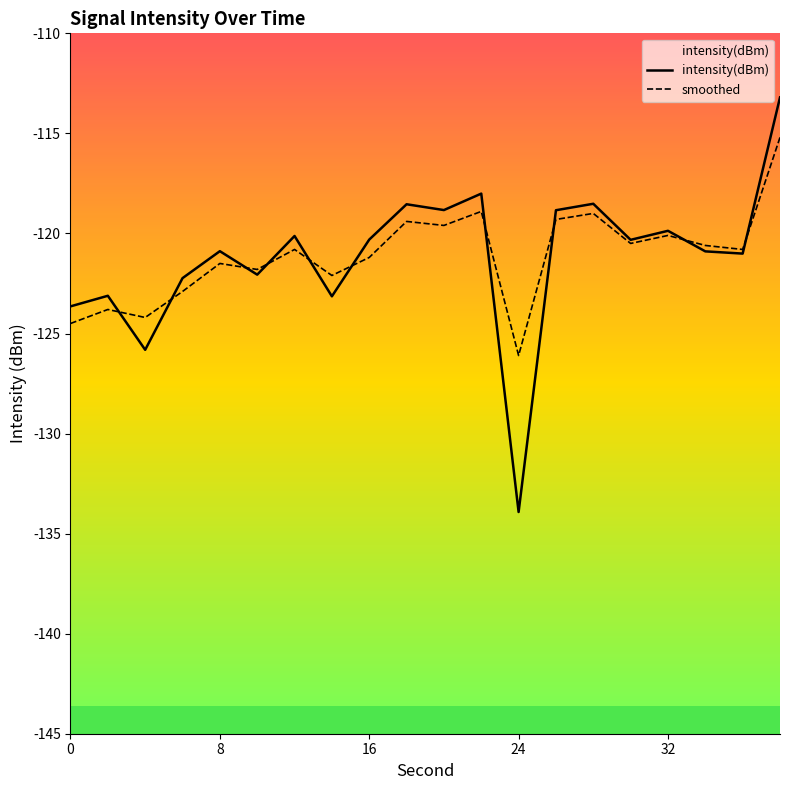

The intensity(dBm) series shows -203.1 at 17. True or false?

False